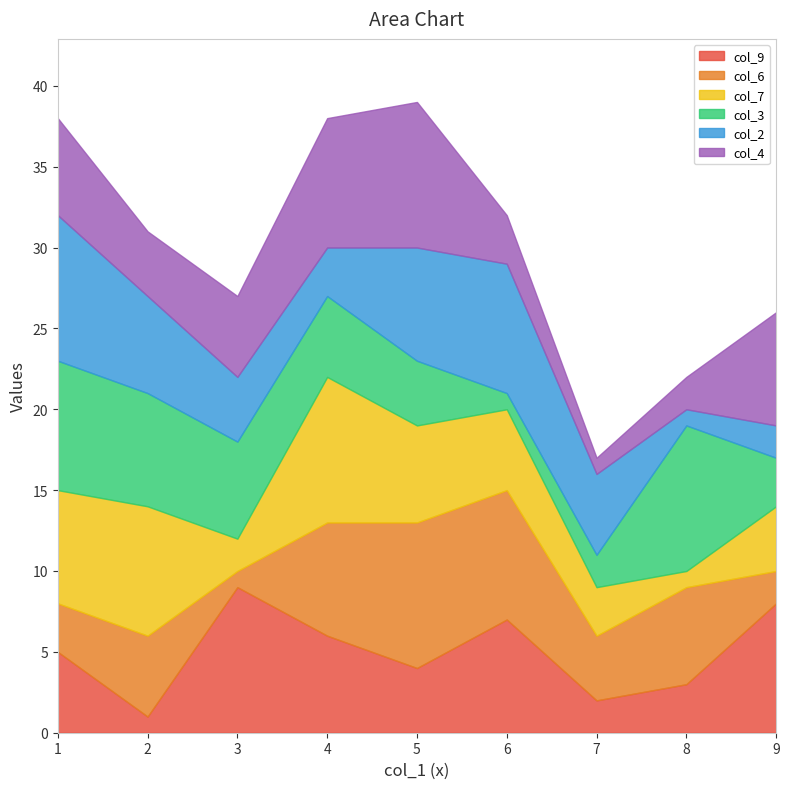

Which category has the lowest value in the col_6 series?

3